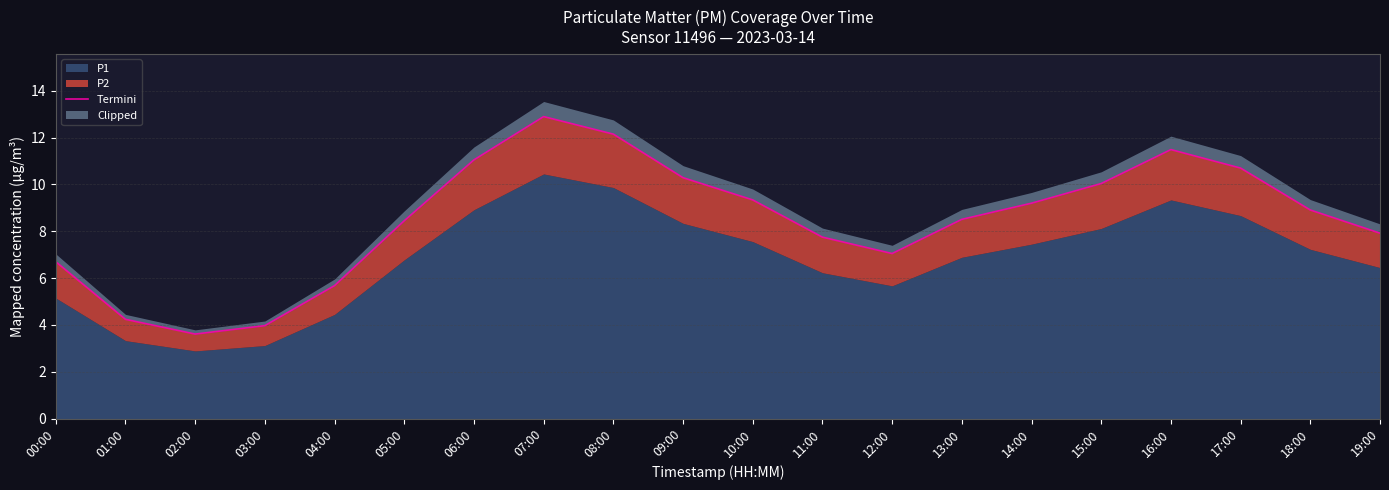

What is the ratio of the value at 18:00 to the value at 08:00?

0.7